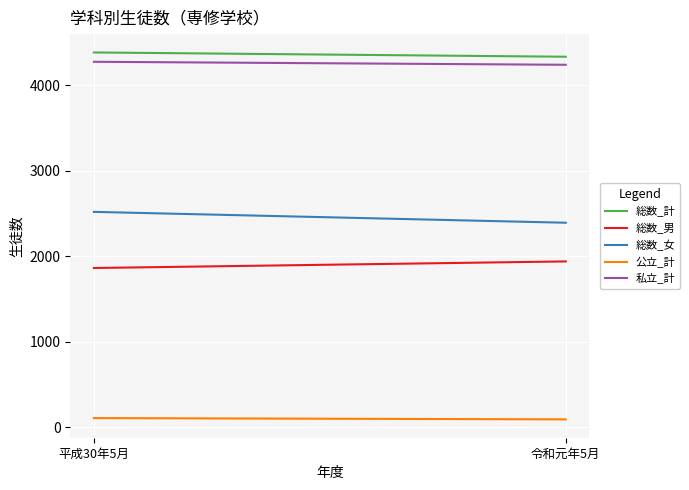

List the series in order of their peak value, highest first.

総数_計, 私立_計, 総数_女, 総数_男, 公立_計